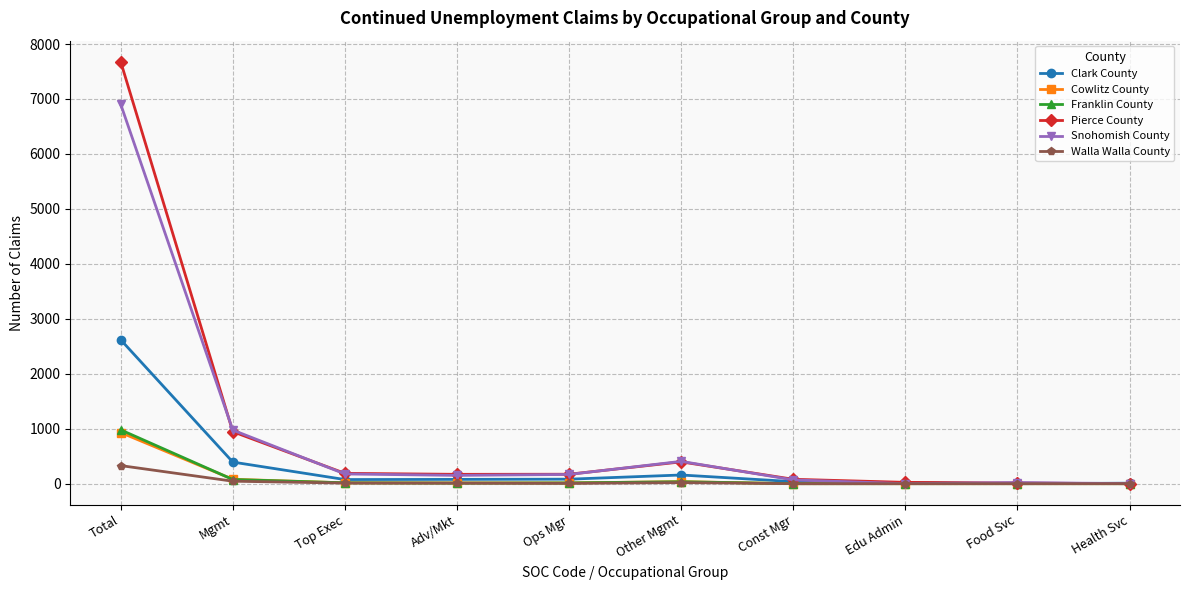

Which series has the widest spread of values?

Pierce County